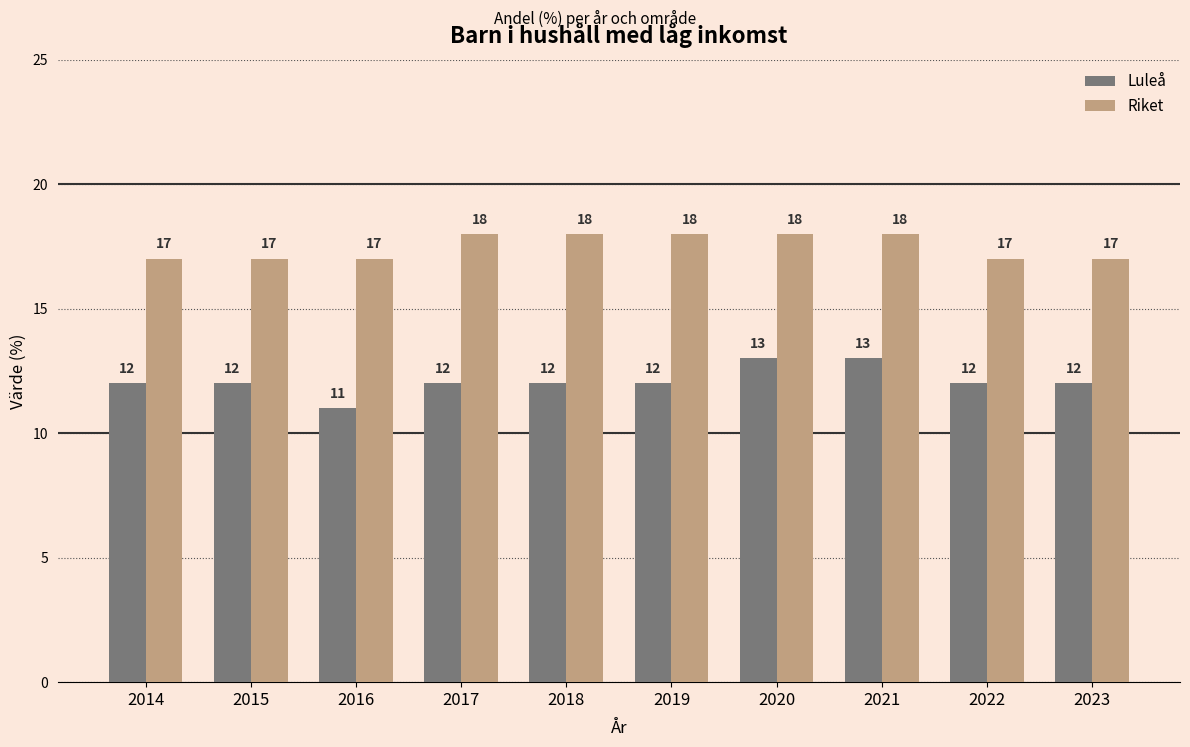

What is the average value of the Riket series?

18